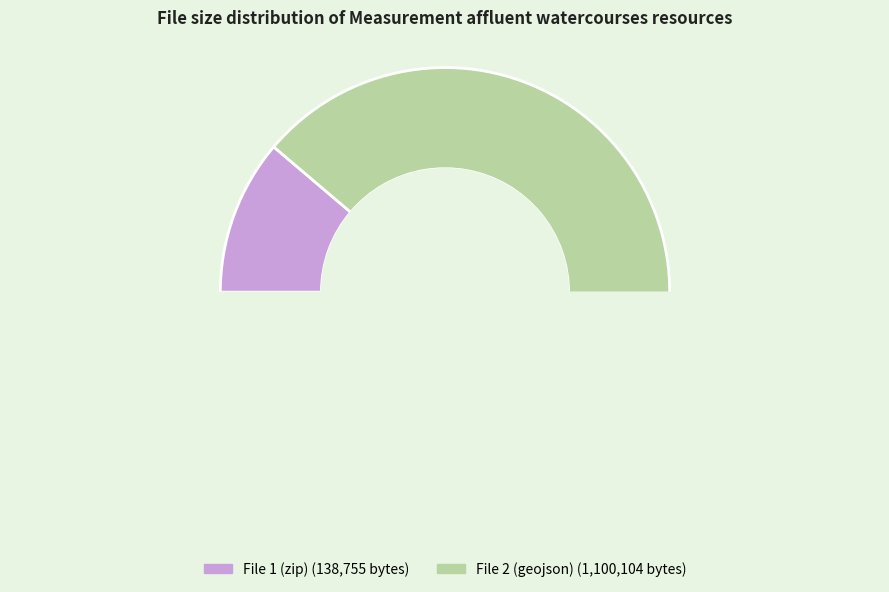

To the nearest percent, what is the difference between the largest and smallest slice percentages?

78%